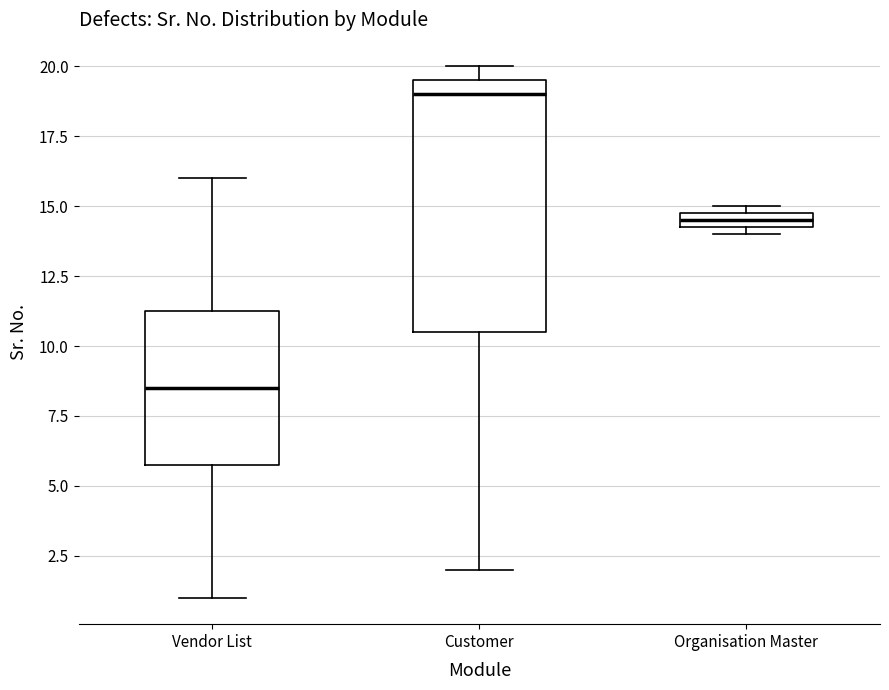

Where is the lower edge of the box for Customer on the y-axis? The values are not printed on the chart, so give them approximately, as read against the axis.

10.5